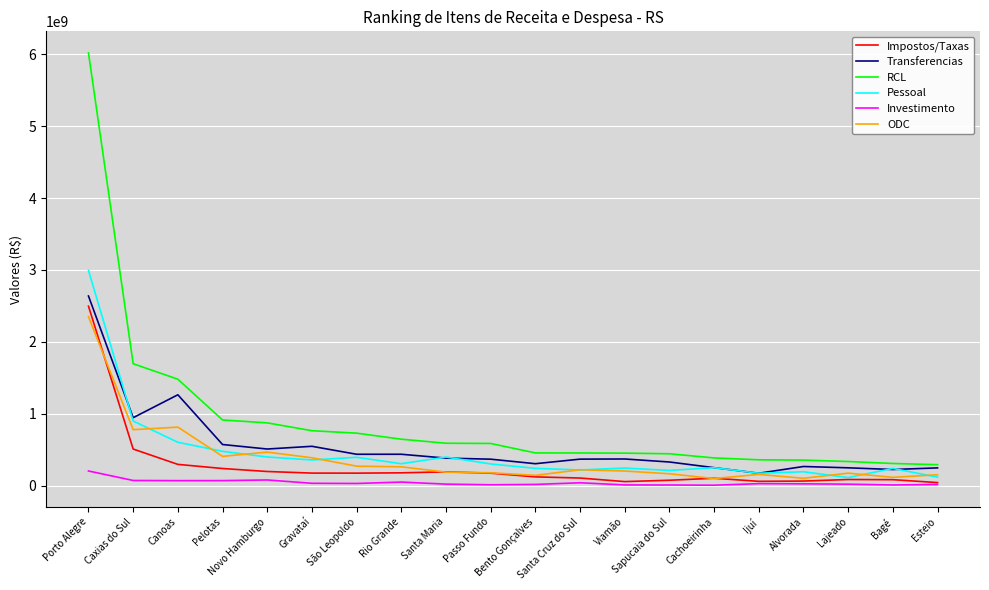

Which series has the largest total across all categories?

RCL